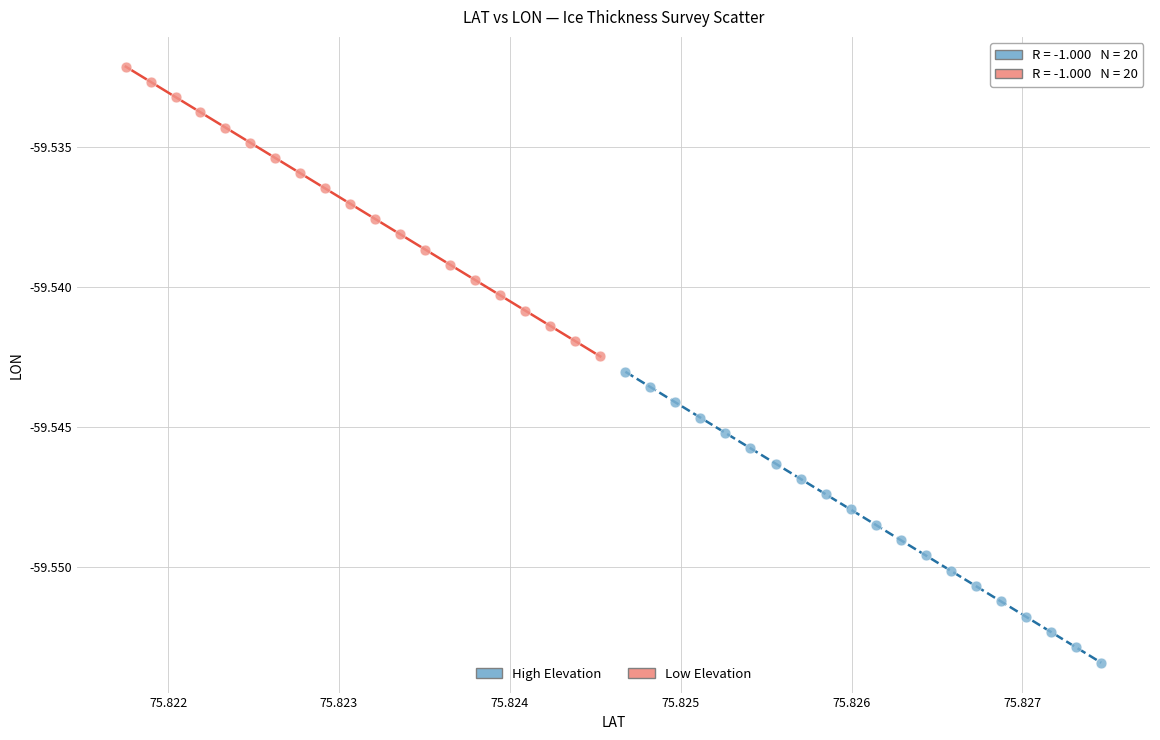

What are all the series names shown in the legend?

High Elevation, Low Elevation